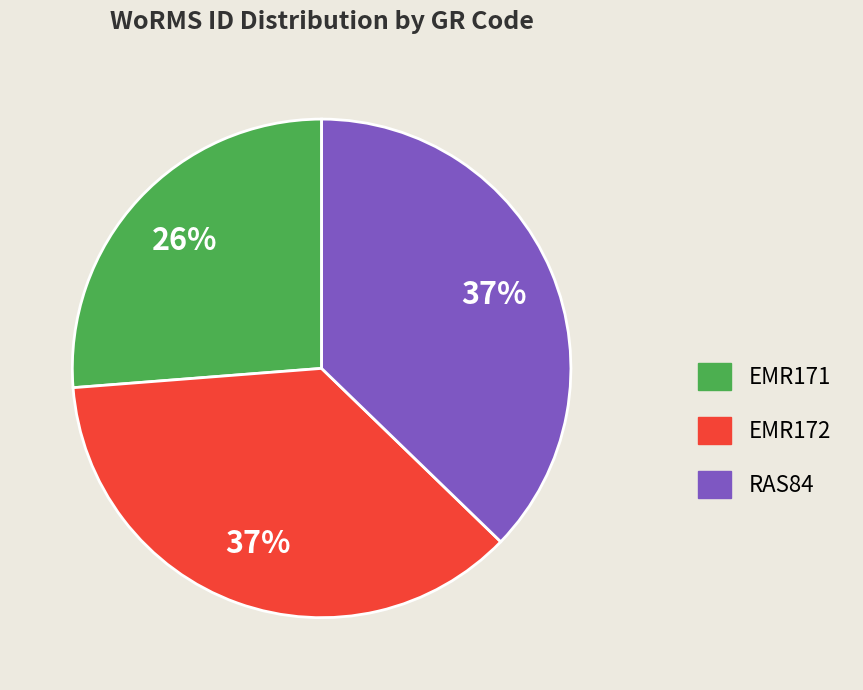

Is the sum of EMR171 and EMR172 greater than half?

Yes